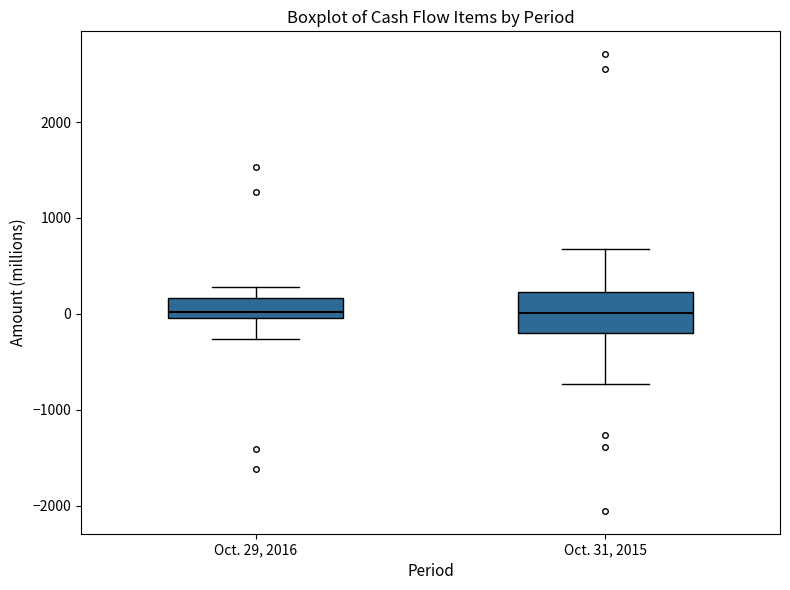

Comparing the boxes themselves (not the whiskers), which one is the tallest?

Oct. 31, 2015